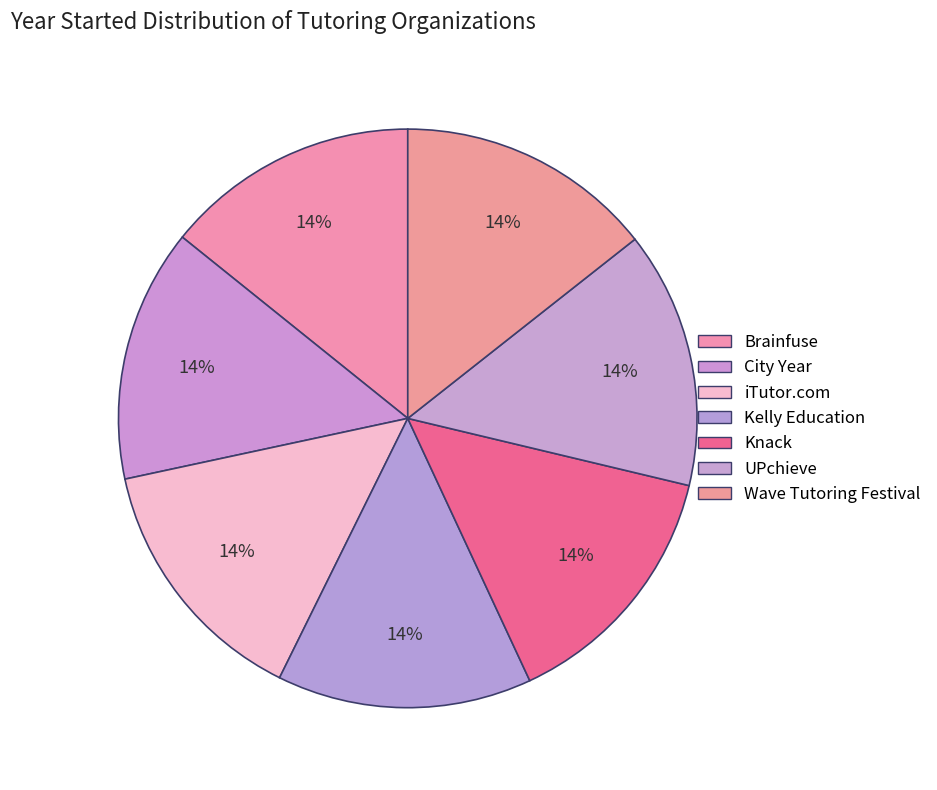

Count the number of slices in the pie.

7